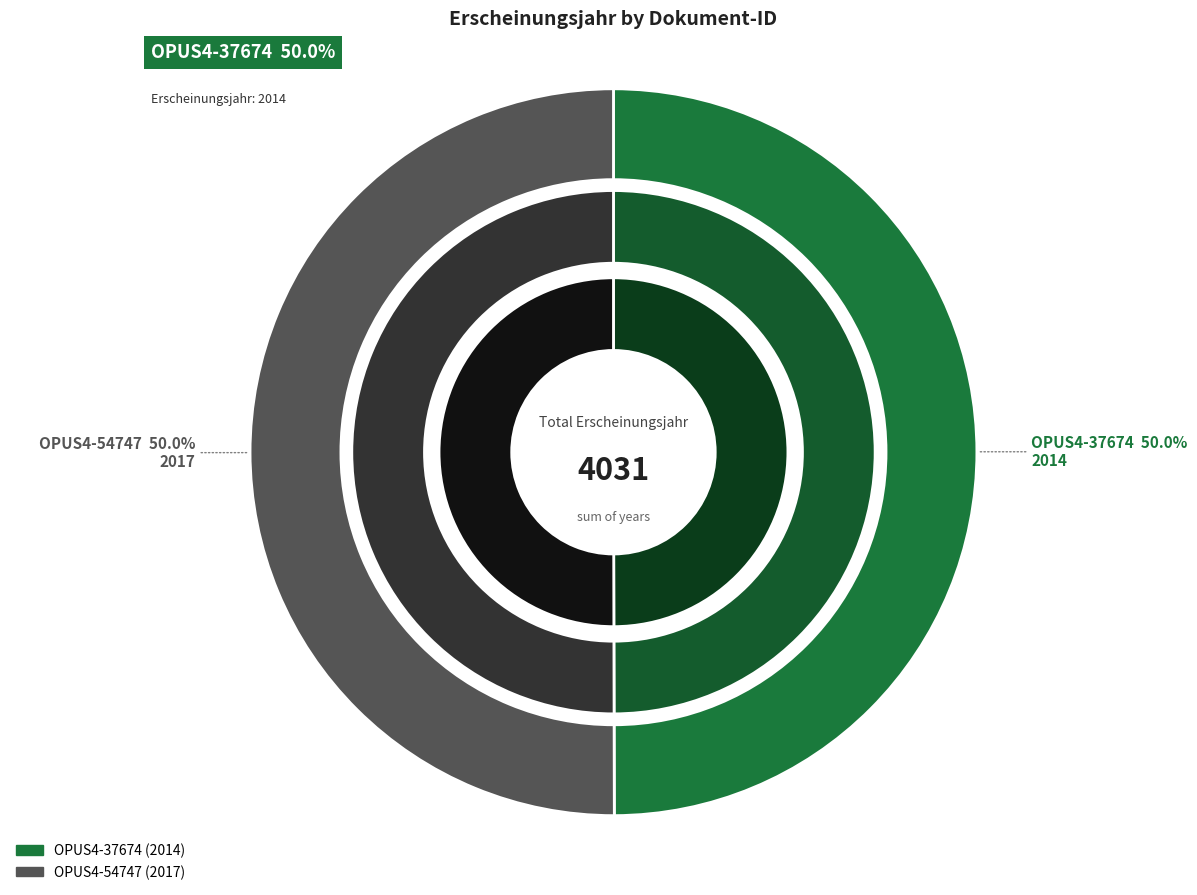

Count the number of slices in the pie.

2